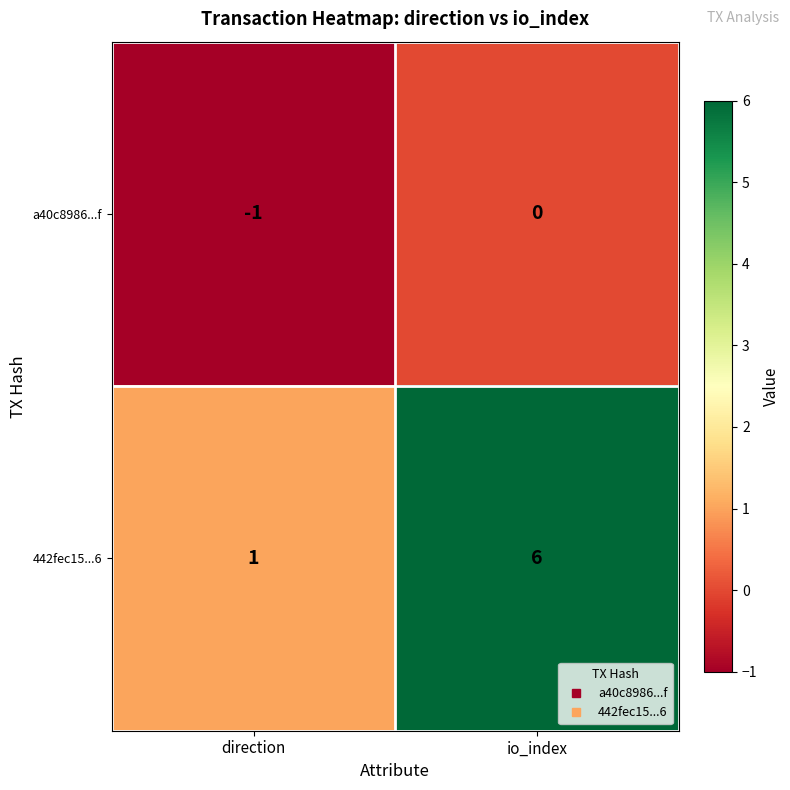

Rank the series by their maximum value, from lowest to highest.

a40c8986...f, 442fec15...6